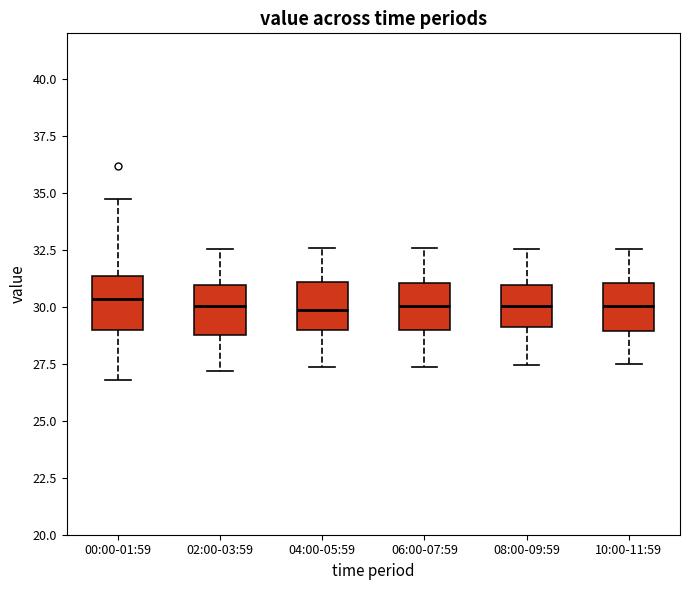

Reading left to right, transcribe this box plot: for each box, give where its median line is, the range the box spans, and where its two whiskers end, as read against the y-axis. The values are not printed on the chart, so give them approximately, as read against the axis.

00:00-01:59: median 30.5, box 29.0 to 31.5, whiskers 27.0 to 34.5
02:00-03:59: median 30.0, box 29.0 to 31.0, whiskers 27.0 to 32.5
04:00-05:59: median 30.0, box 29.0 to 31.0, whiskers 27.5 to 32.5
06:00-07:59: median 30.0, box 29.0 to 31.0, whiskers 27.5 to 32.5
08:00-09:59: median 30.0, box 29.0 to 31.0, whiskers 27.5 to 32.5
10:00-11:59: median 30.0, box 29.0 to 31.0, whiskers 27.5 to 32.5